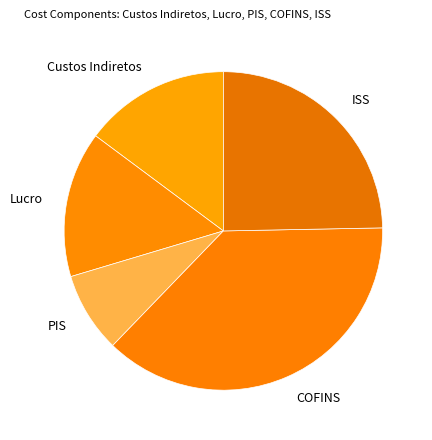

Is there any slice that represents more than half of the pie?

No